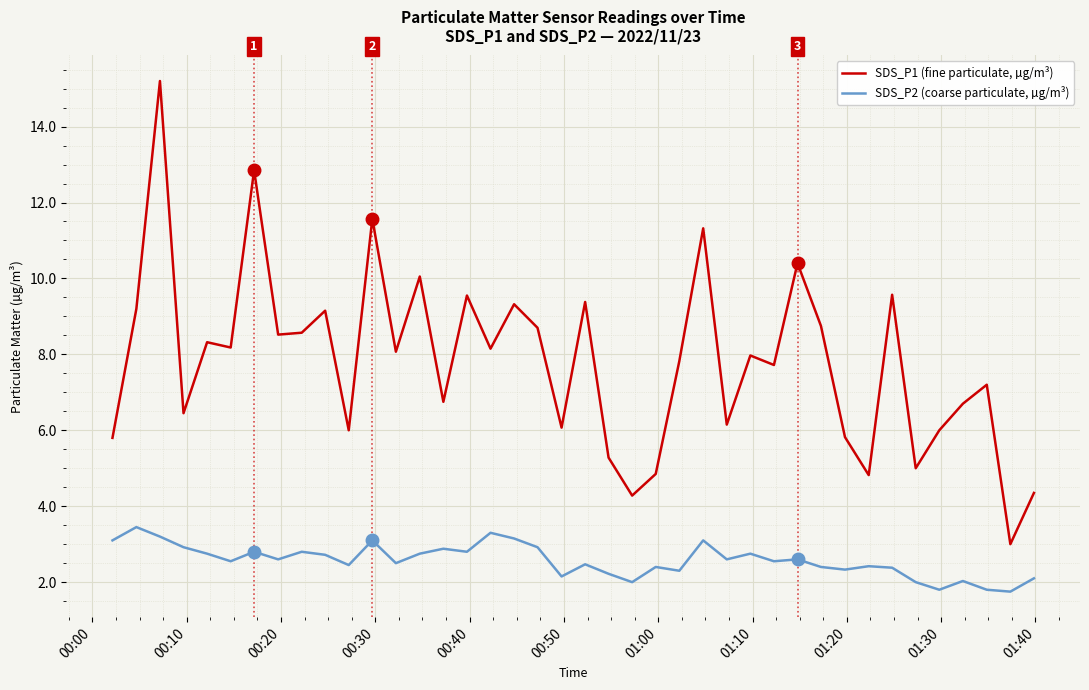

What is the maximum value shown in the chart?

15.2